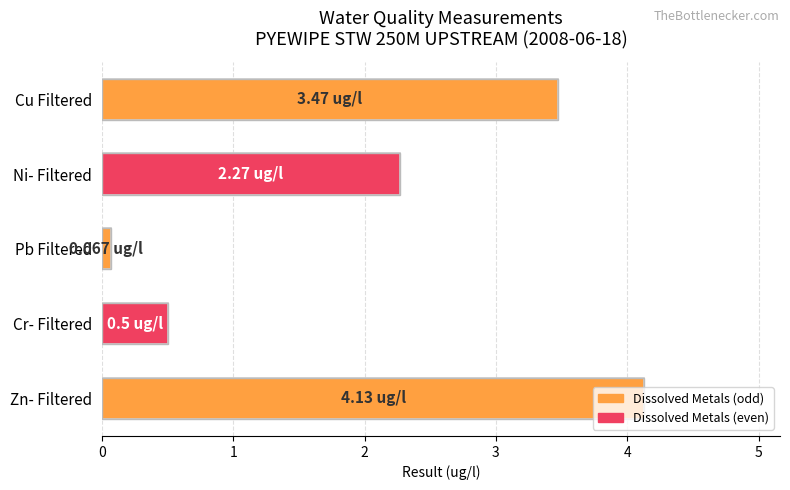

List the labels in order of value, largest first.

Zn- Filtered, Cu Filtered, Ni- Filtered, Cr- Filtered, Pb Filtered